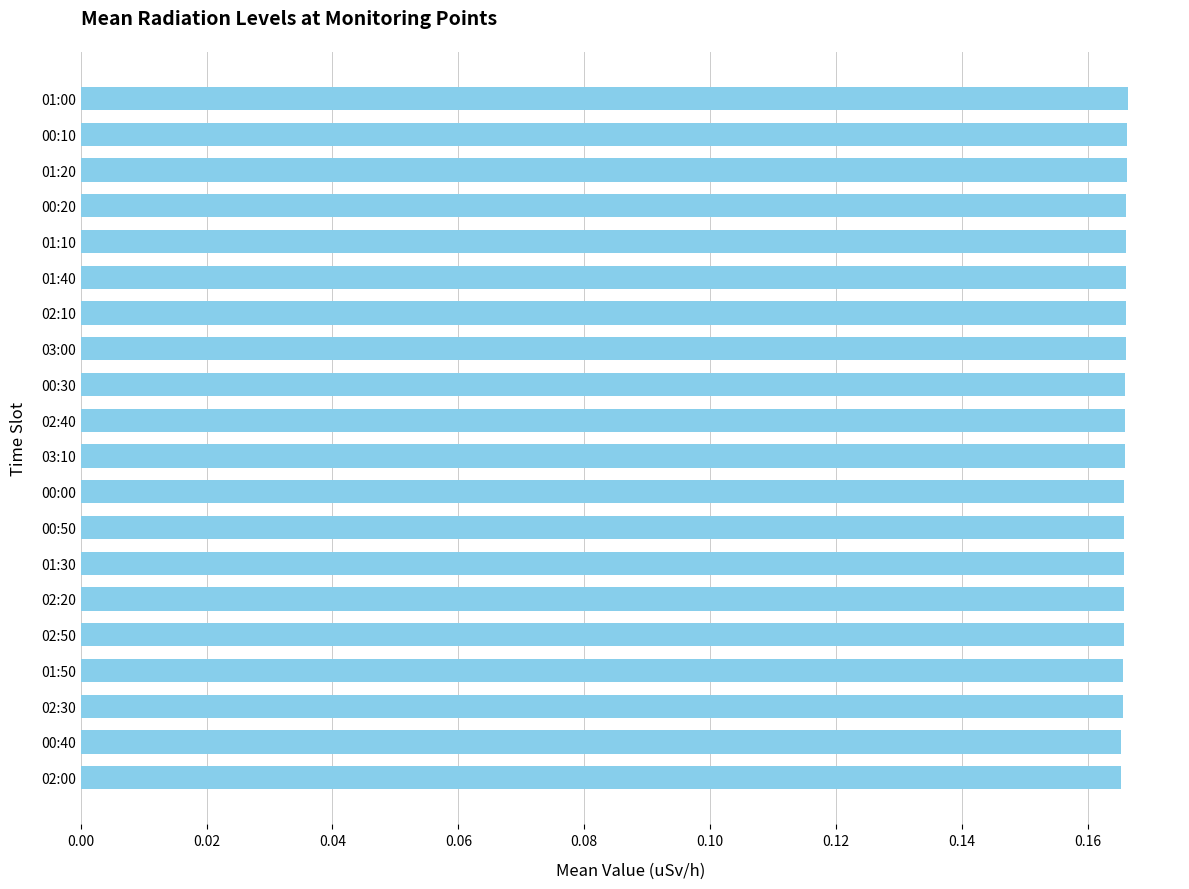

What is the label of the 12th bar from the top?

00:00